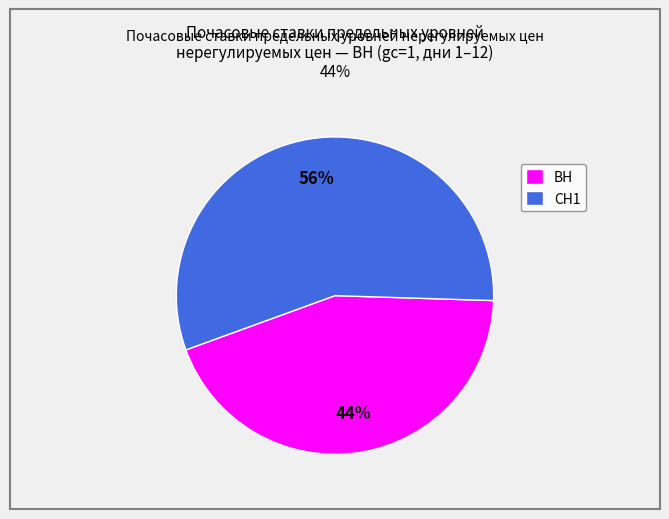

What is the ratio of the value at ВН to the value at СН1?

0.8